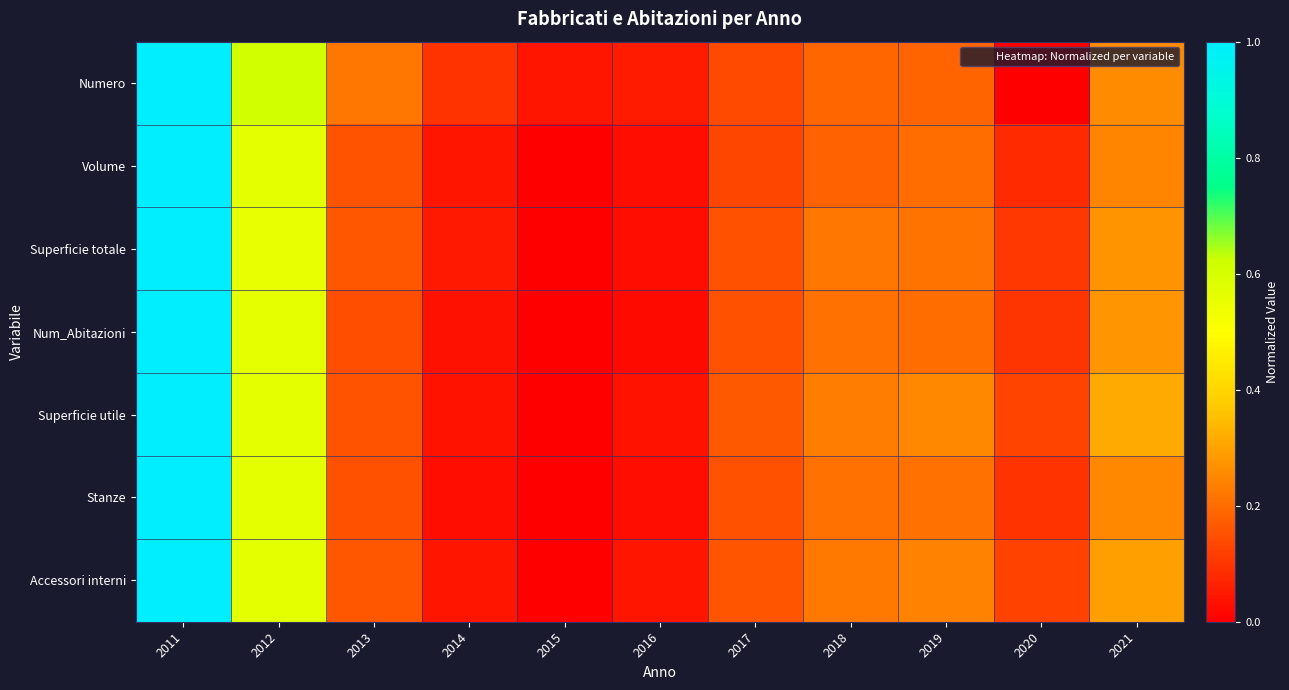

Which series changed the most between 2011 and 2013?

Num_Abitazioni